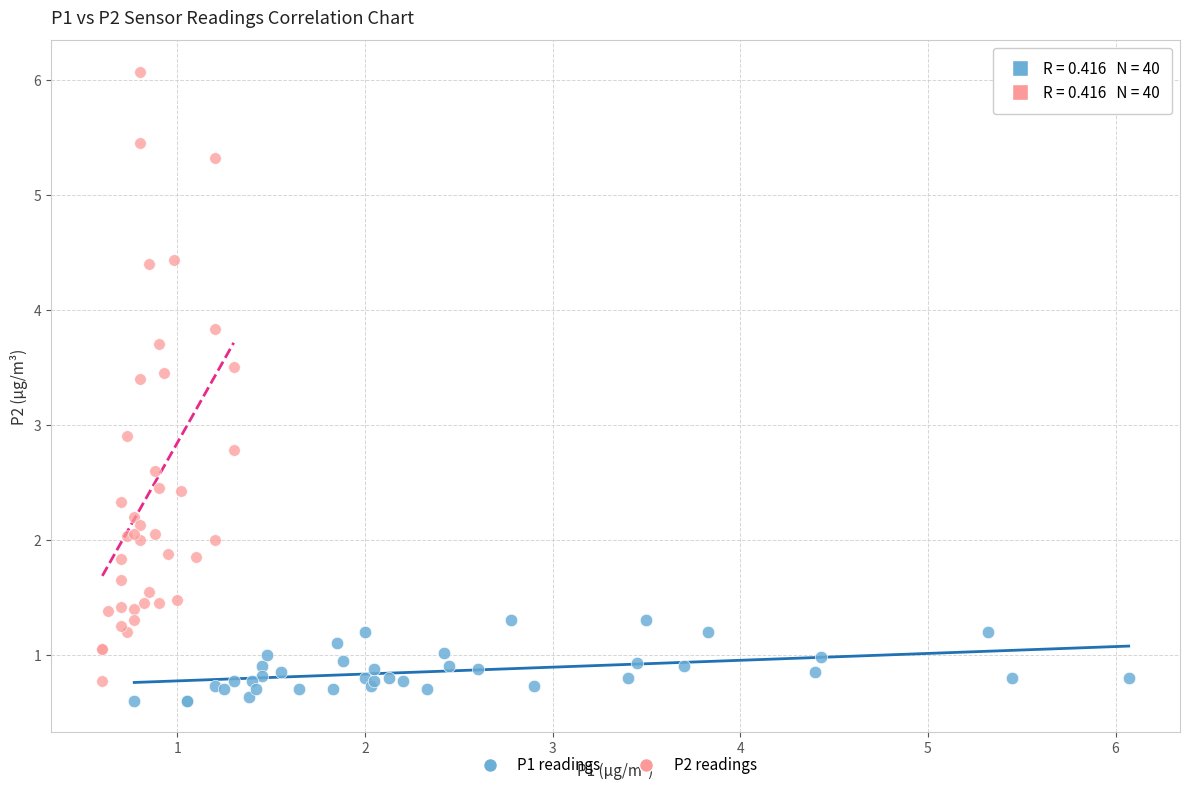

Which series has the largest Y range (max minus min)?

P2 readings